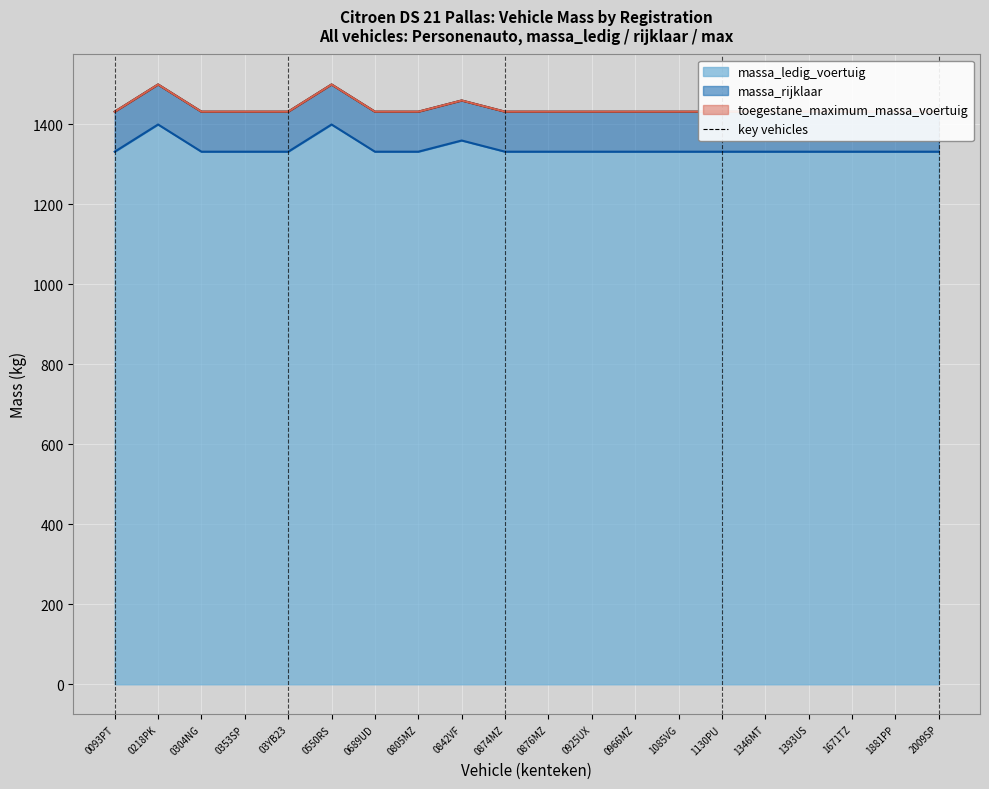

Reading left to right, list all the values displayed in this chart.

massa_ledig_voertuig: 1331	1399	1331	1331	1331	1399	1331	1331	1359	1331	1331	1331	1331	1331	1331	1331	1331	1331	1331	1331
massa_rijklaar: 1431	1499	1431	1431	1431	1499	1431	1431	1459	1431	1431	1431	1431	1431	1431	1431	1431	1431	1431	1431
toegestane_maximum_massa_voertuig: 1431	1499	1431	1431	1431	1499	1431	1431	1459	1431	1431	1431	1431	1431	1431	1431	1431	1431	1431	1431